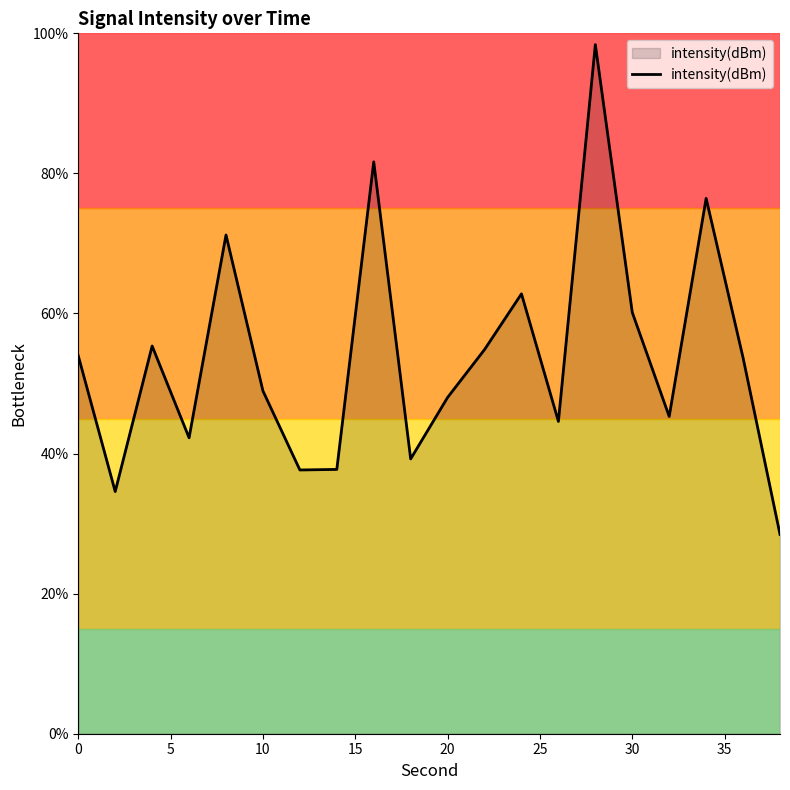

What is the difference between the maximum and minimum values?

69.9